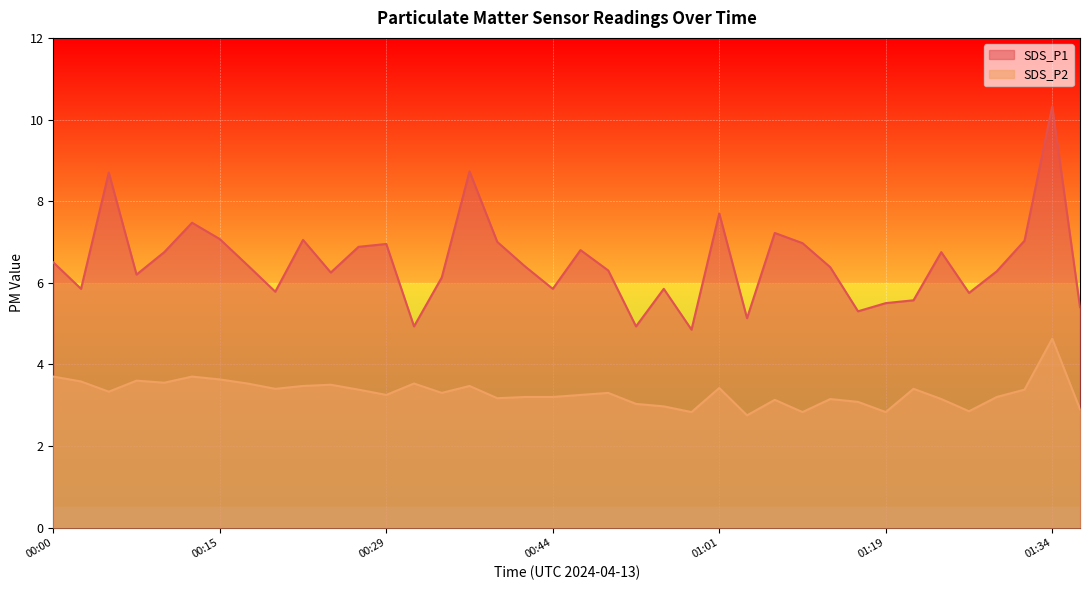

What position from the left is 00:52?

22